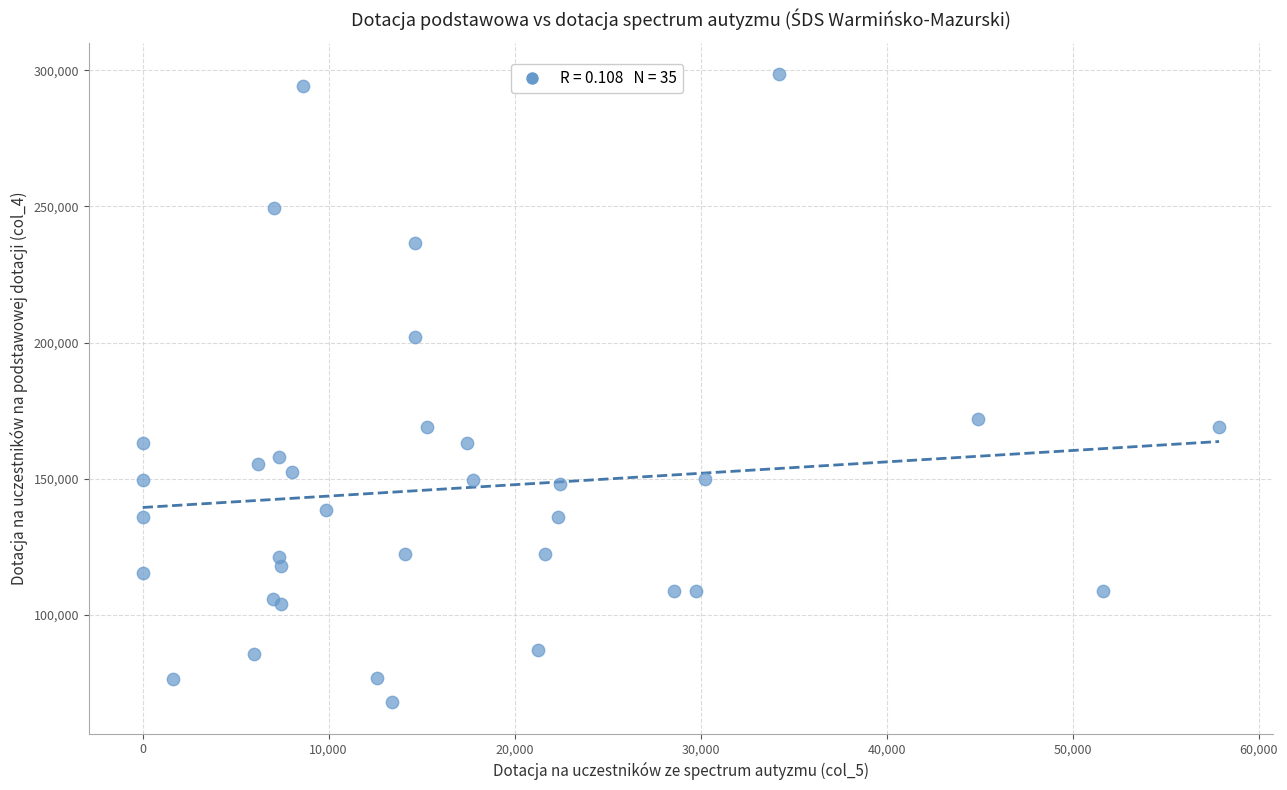

What Y value in the scatter plot is closest to 183280?

171806.4